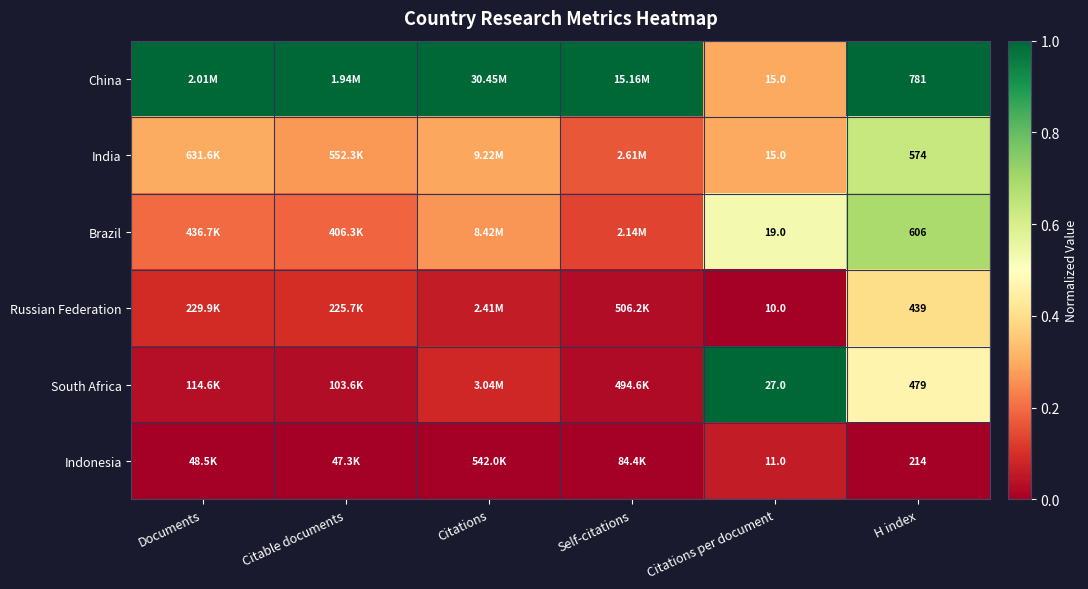

Count the number of data series in this chart.

6